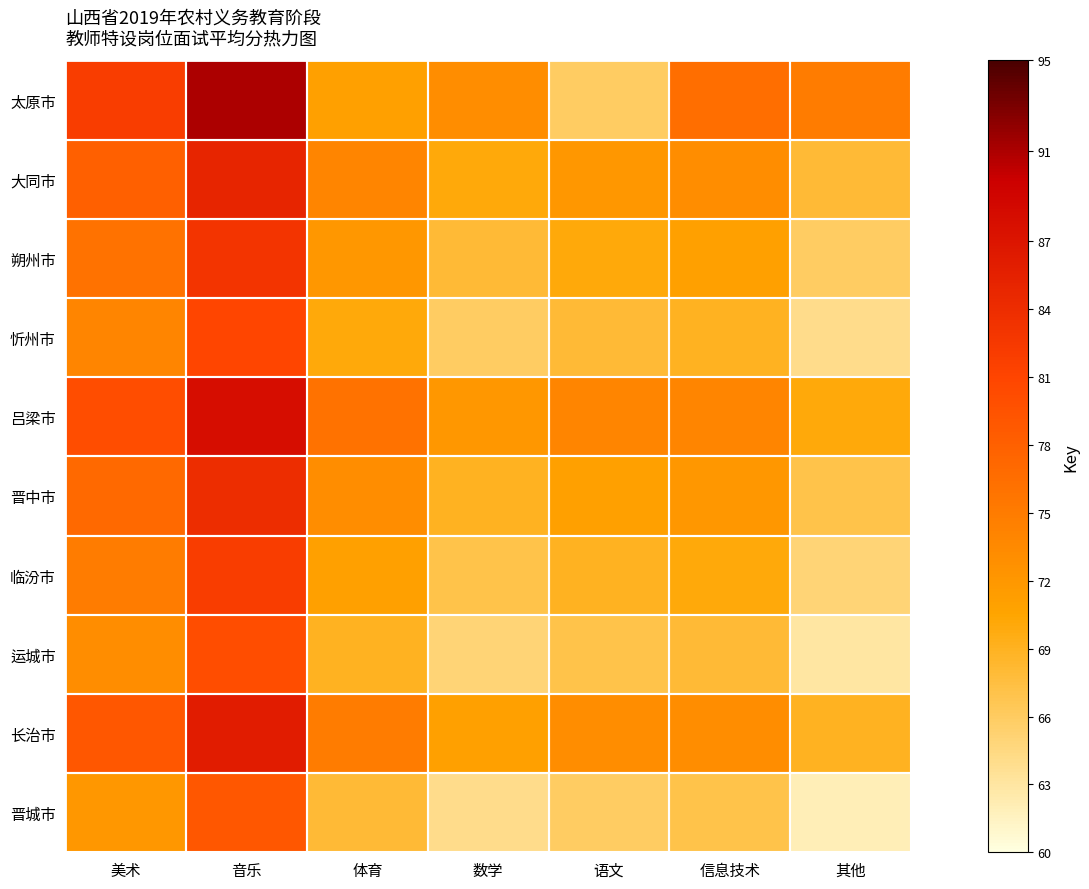

At which category is the sum across all series the highest?

音乐